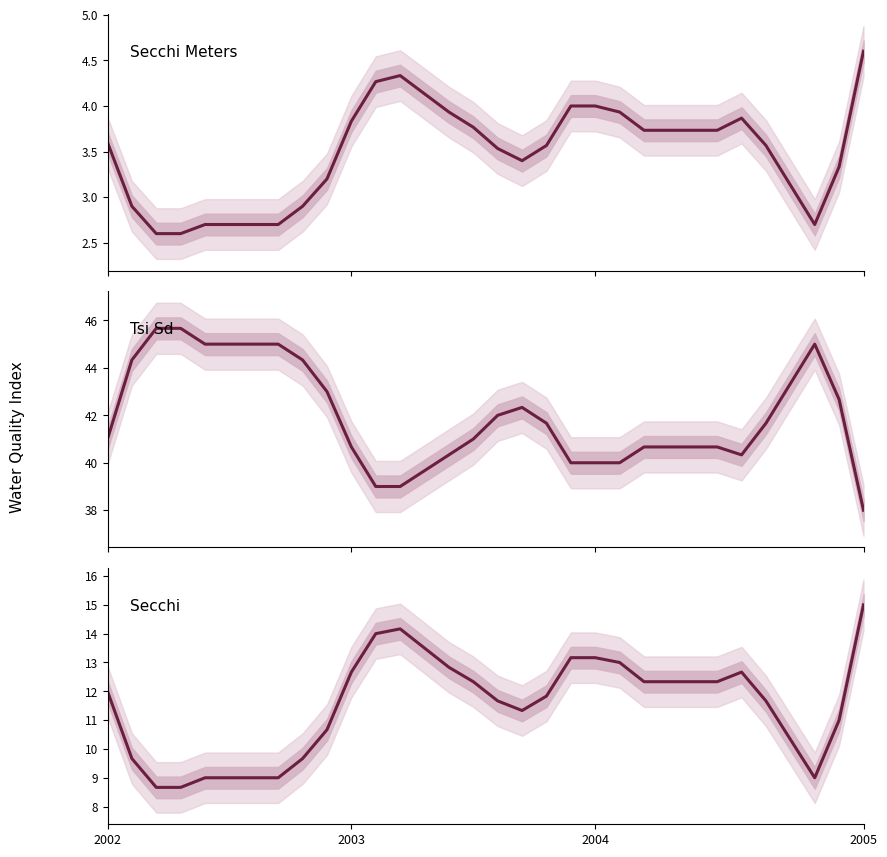

What position from the left is 19?

20